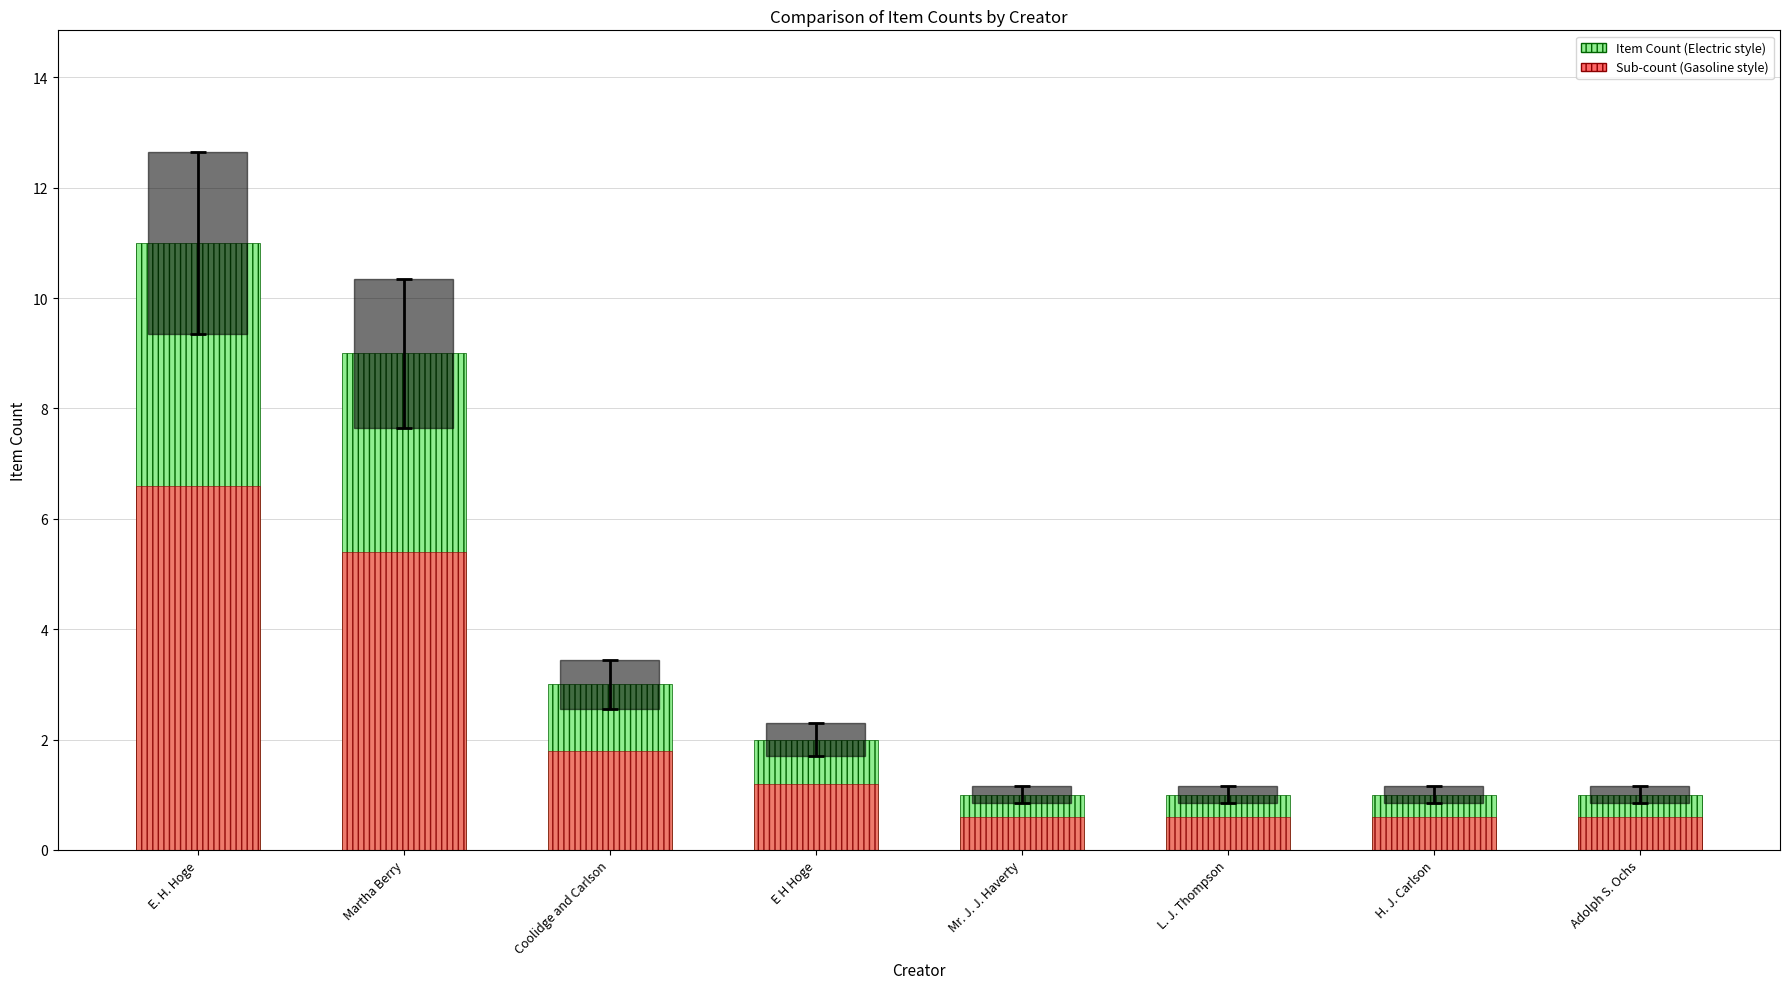

Rank the series by their maximum value, from lowest to highest.

Sub-count (Gasoline style), Item Count (Electric style)